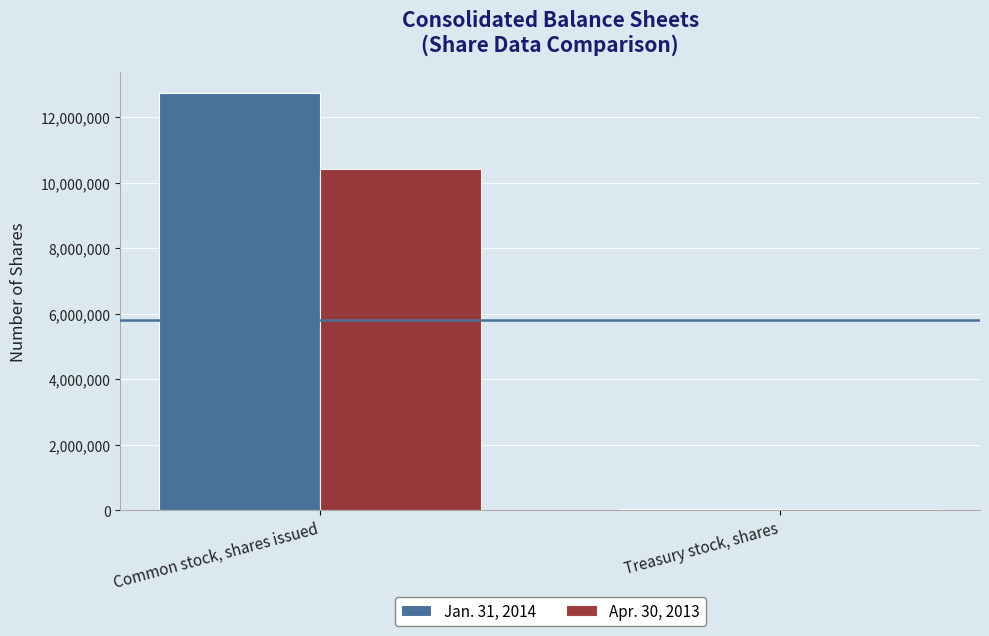

Is the value of Jan. 31, 2014 at Treasury stock, shares greater than the value of Apr. 30, 2013 at Common stock, shares issued?

No